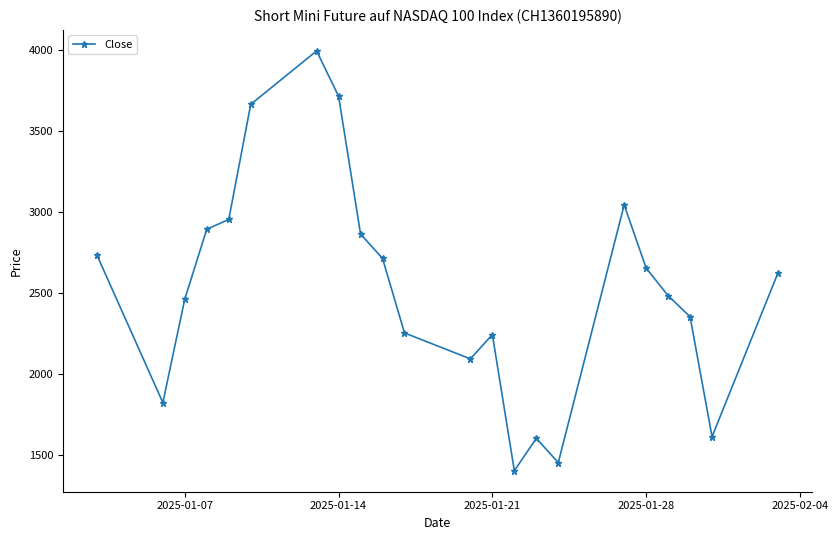

What is the average value?

2530